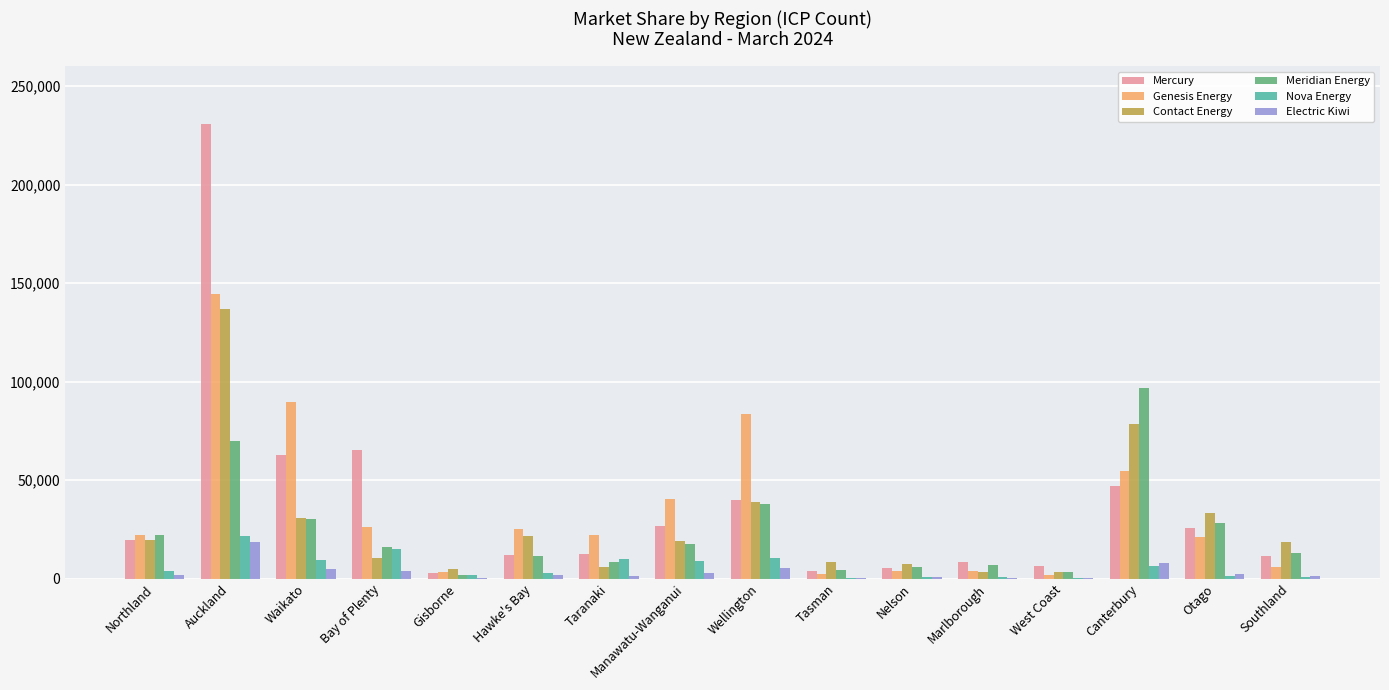

What is the spread (max minus min) of values at Hawke's Bay?

23569